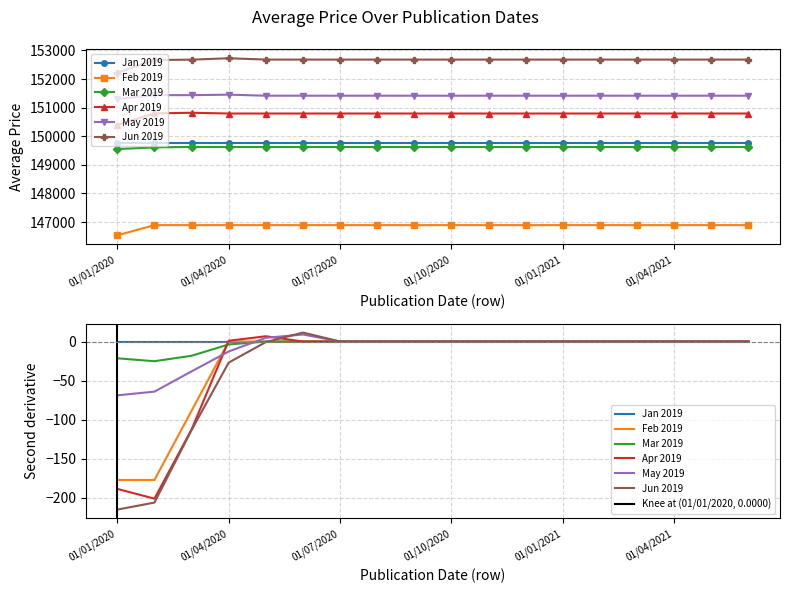

What is the difference between the Apr 2019 values at 01/01/2020 and 01/03/2020?

424